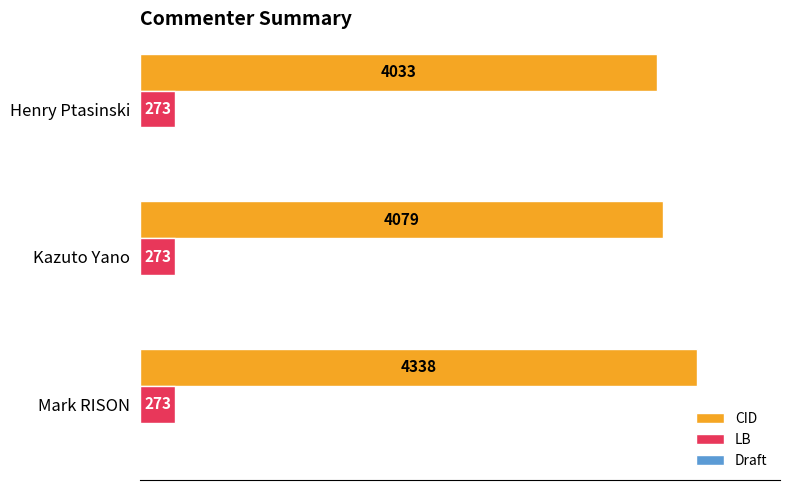

What is the sum of all CID values?

12450